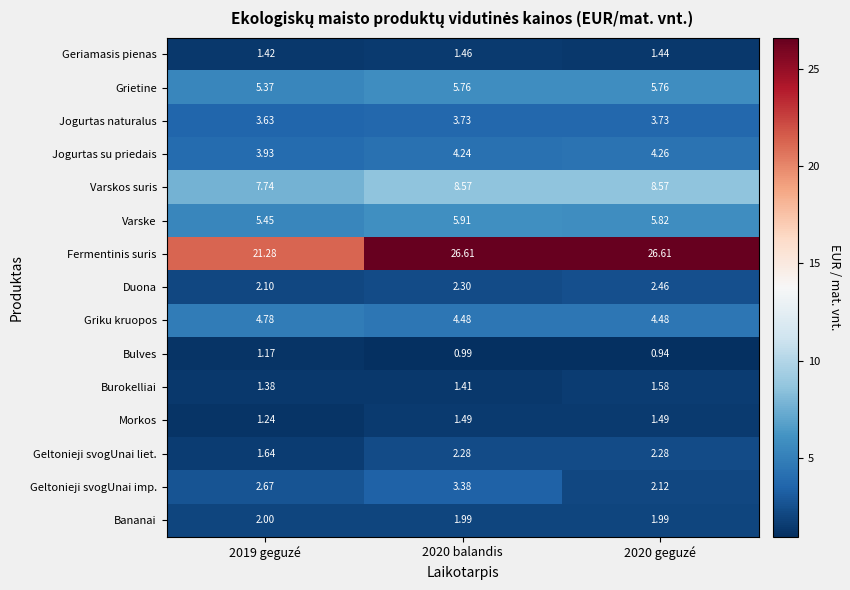

What is the total value across all series at 2020 geguzé?

73.5